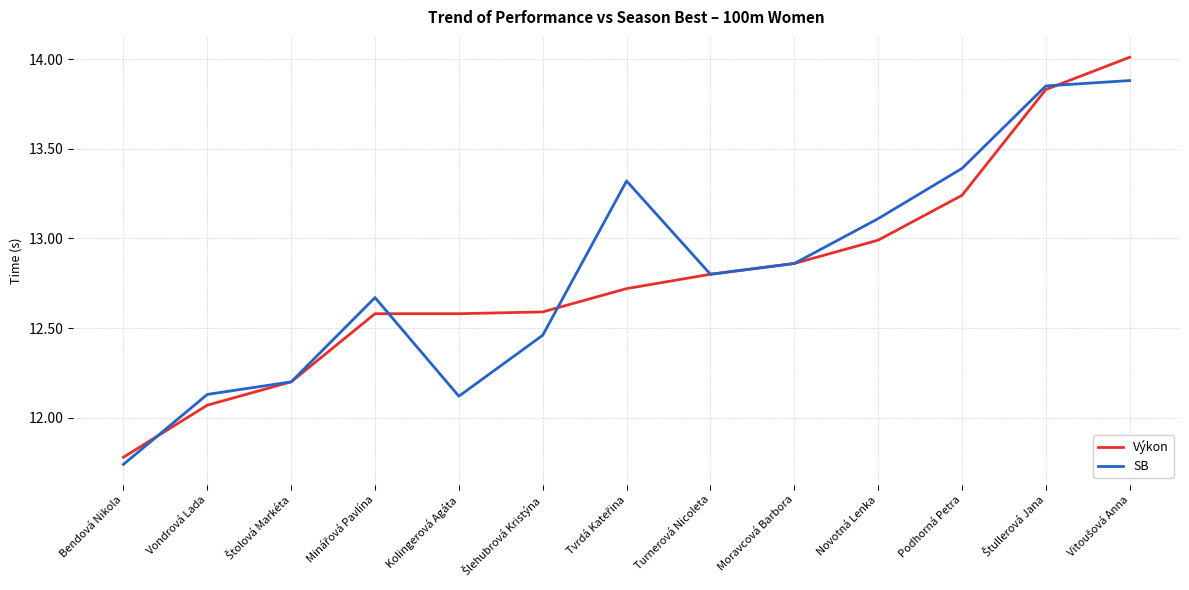

Is it true that SB equals 18.5 at Podhorná Petra?

False